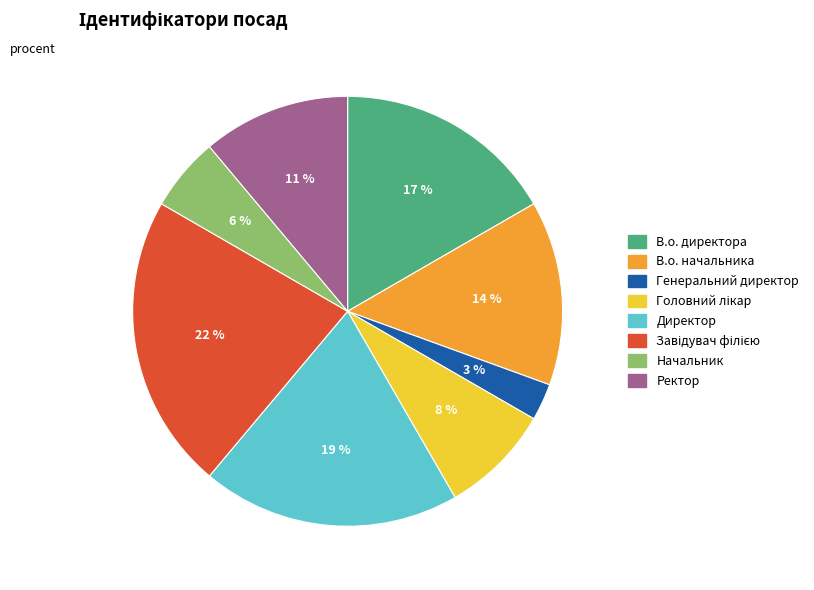

True or false: Ректор accounts for 11% of the total.

True